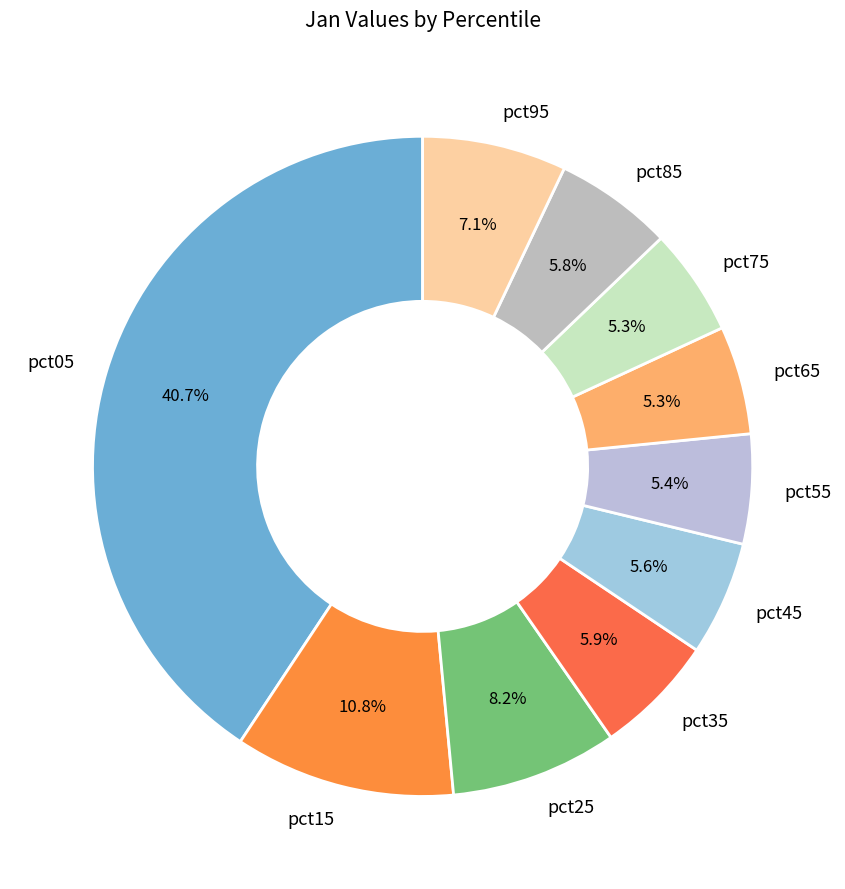

Does pct85 account for over 50% of the chart?

No